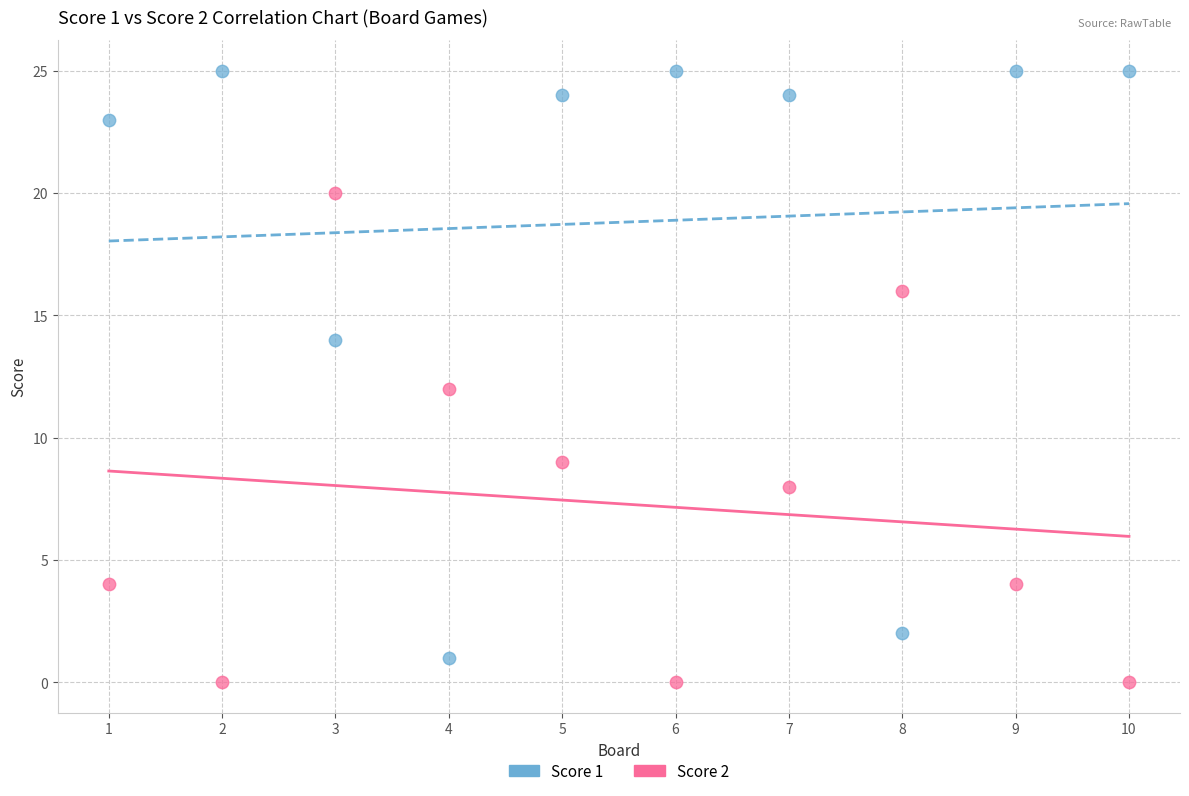

Which series has the widest spread of Y values?

Score 1